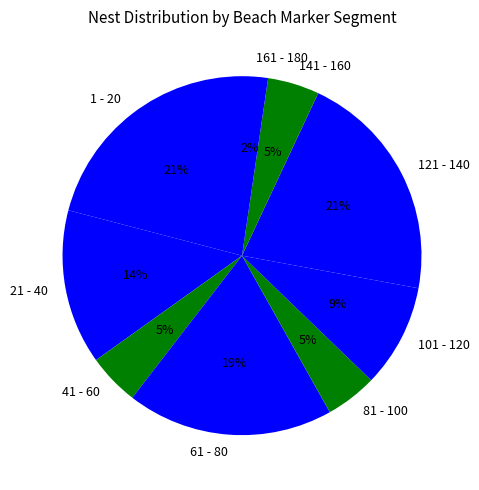

Count the number of slices in the pie.

9